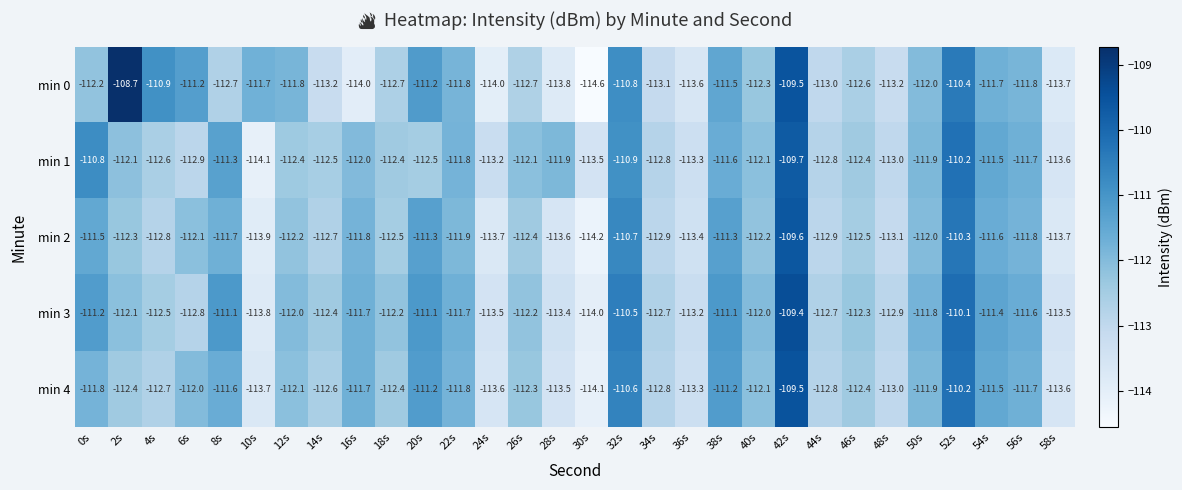

Which series has the widest spread of values?

min 0